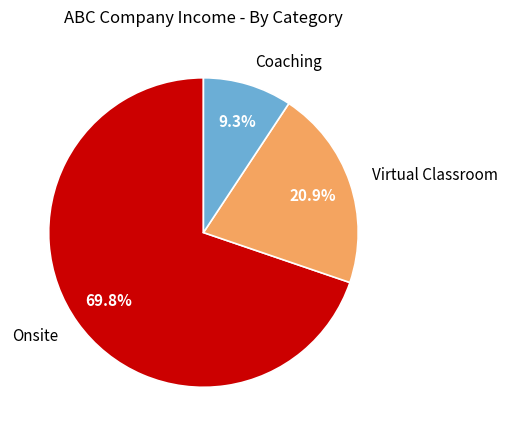

How many slices are in this pie chart?

3